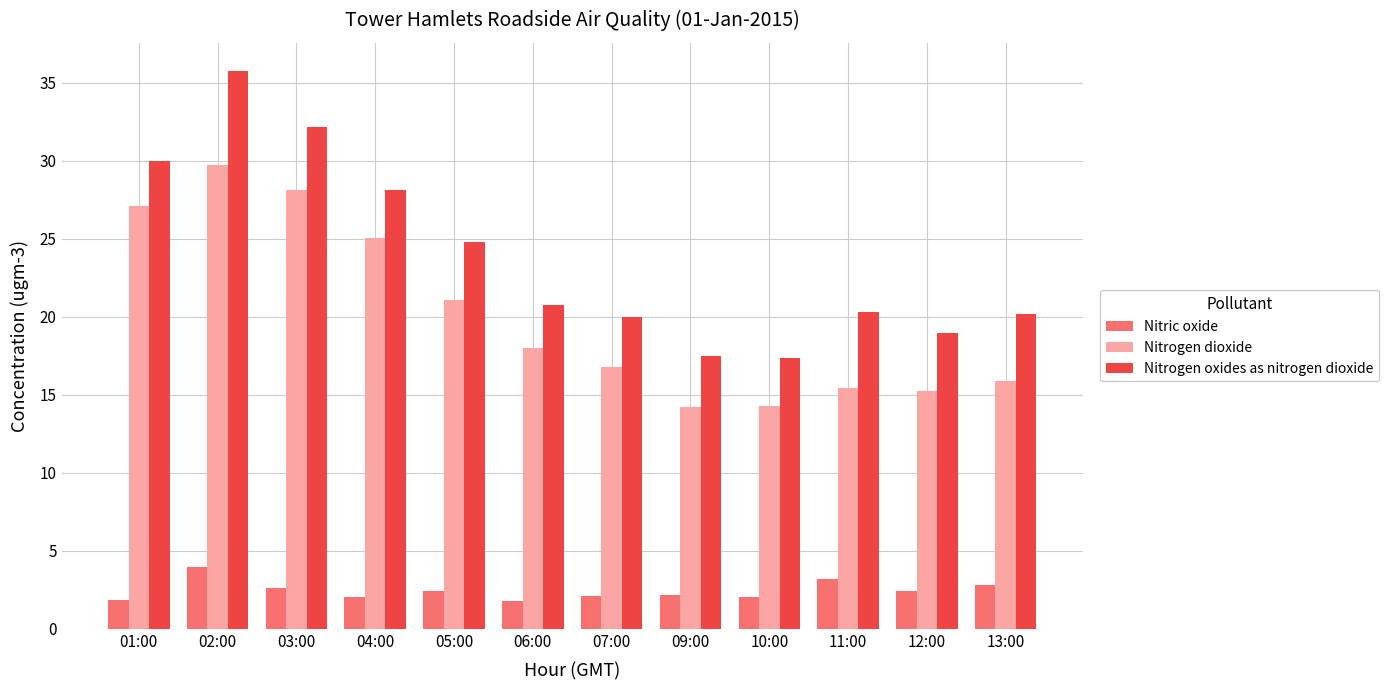

Which series has the largest range (max minus min)?

Nitrogen oxides as nitrogen dioxide